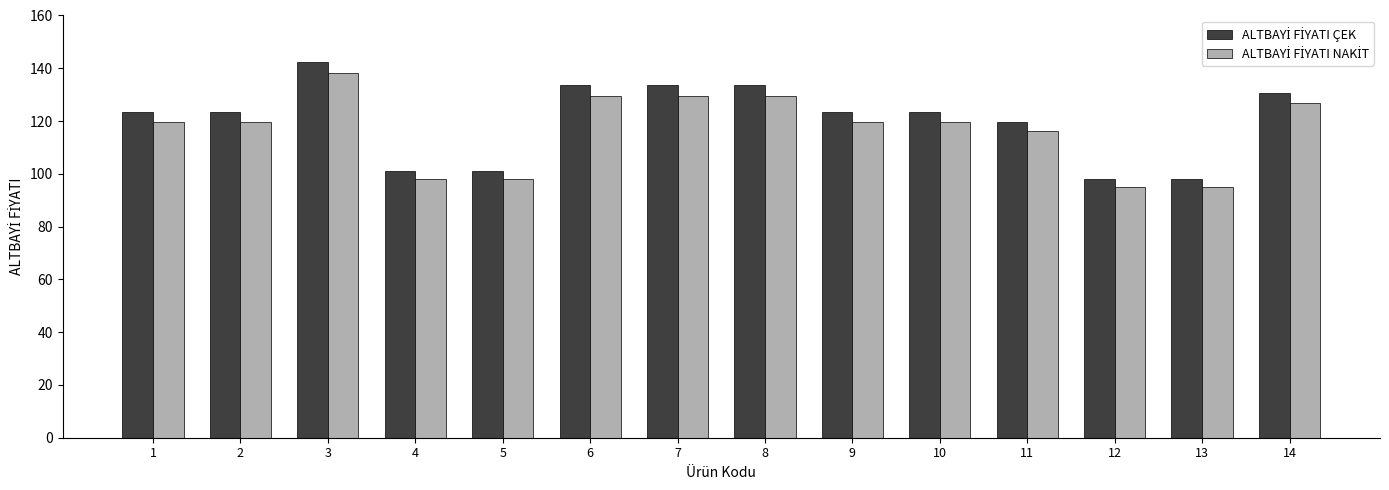

What is the smallest value displayed?

95.0